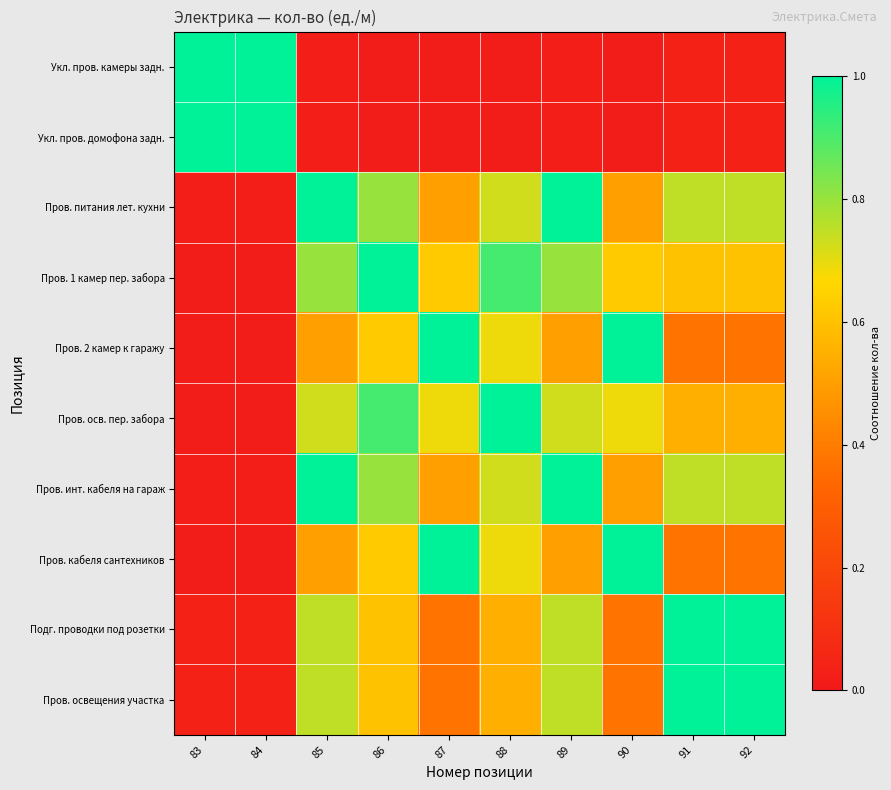

Which has a higher value, 92 or 89?

92